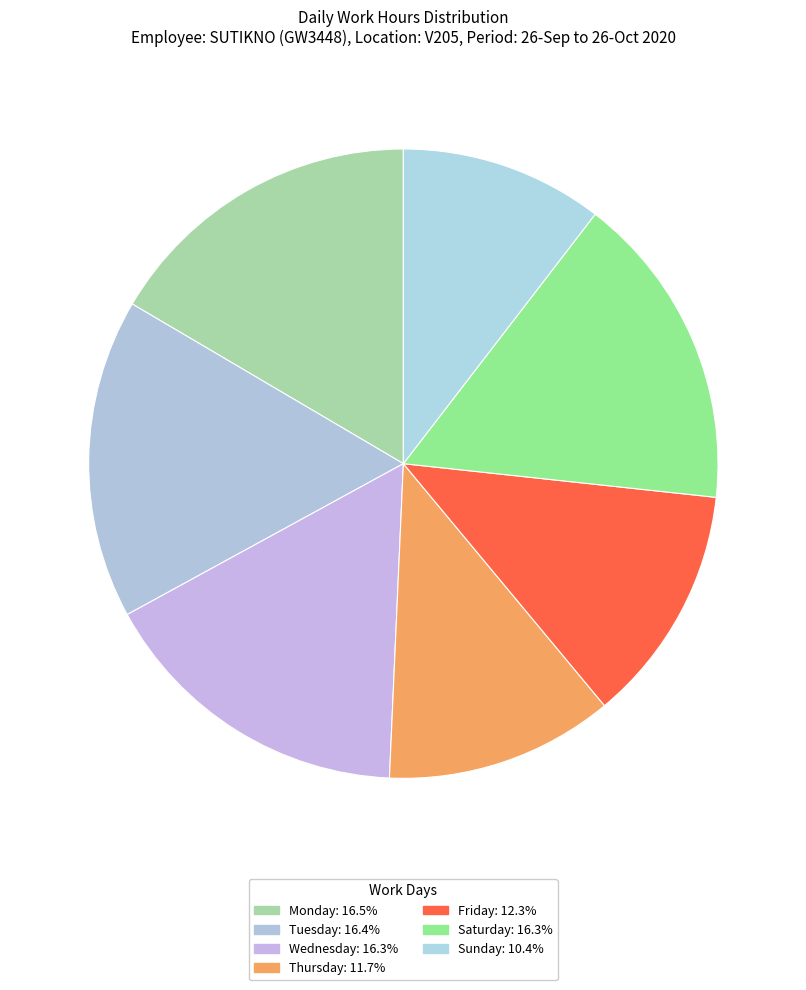

Is there a majority slice in this chart?

No